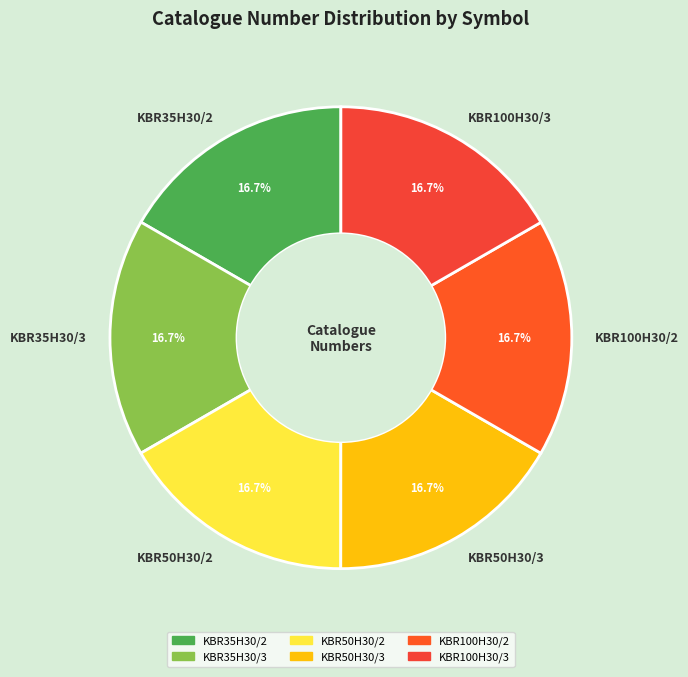

To the nearest percent, what percentage of the pie is KBR50H30/3?

17%